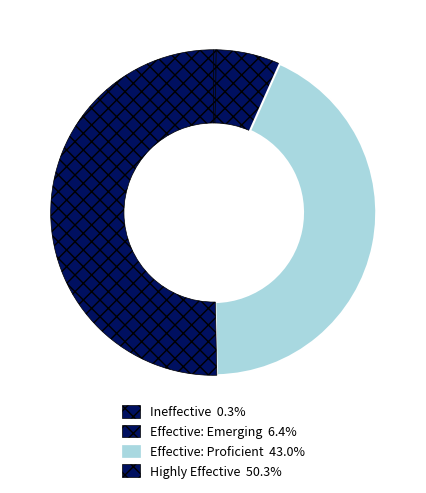

What is the ratio of the value at Effective: Proficient to the value at Highly Effective?

0.9